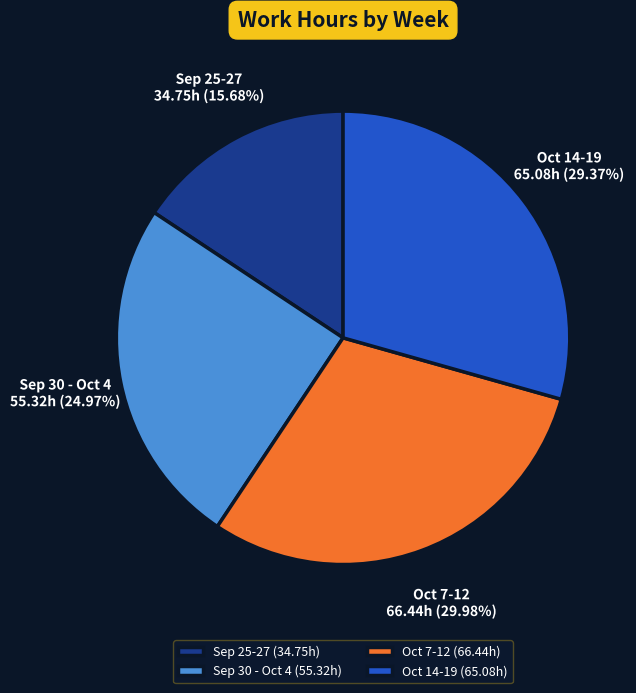

To the nearest percent, what is the average slice percentage?

25%